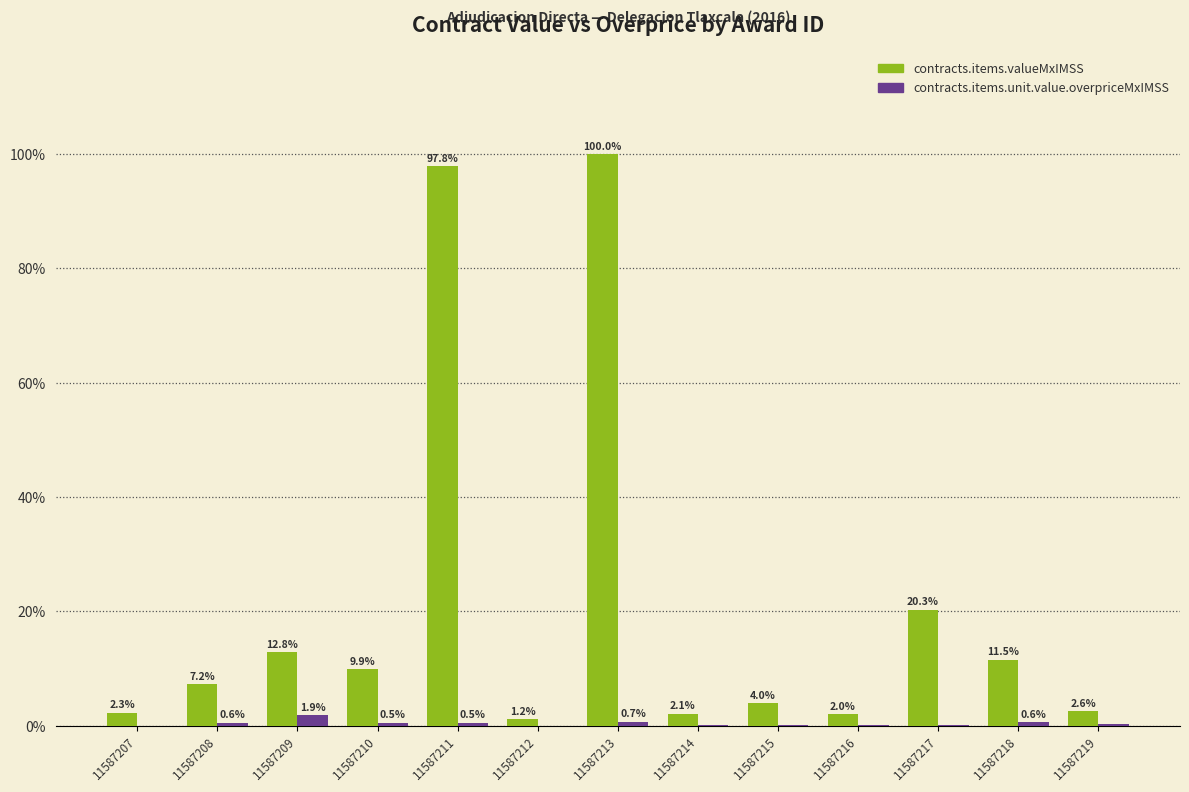

At which label does contracts.items.valueMxIMSS reach its peak?

11587213